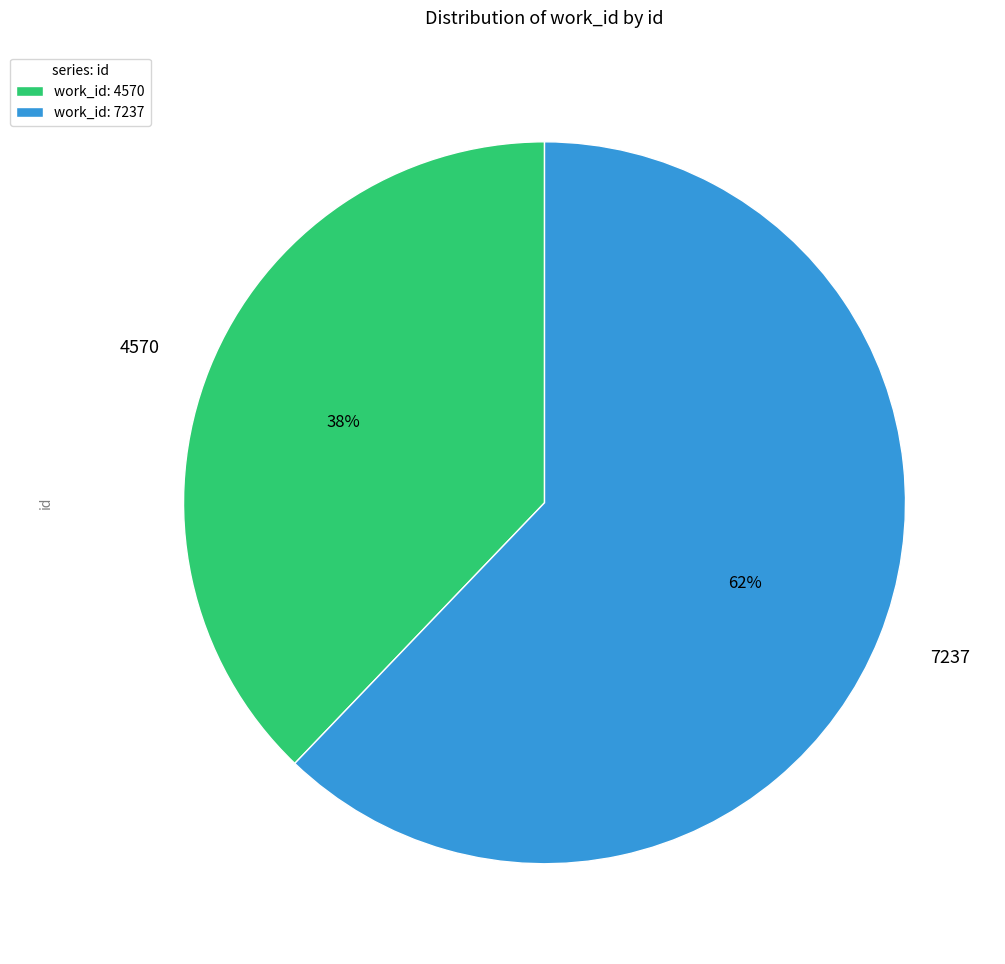

Is the sum of 7237 and 4570 greater than half?

Yes